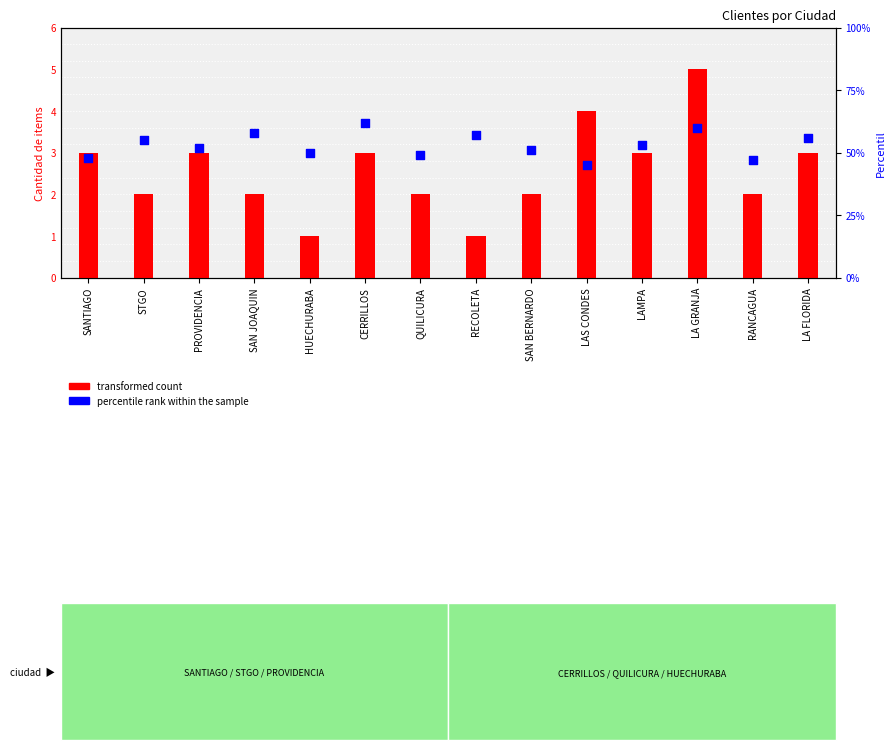

Is the value of percentile rank within the sample at SAN BERNARDO greater than the value of transformed count at HUECHURABA?

Yes